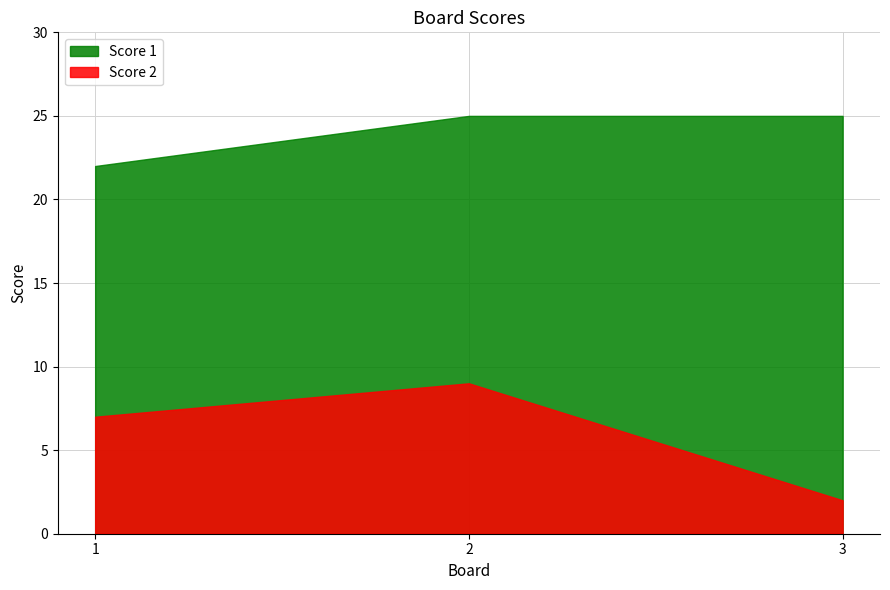

Reading right to left, what are all the values shown in this chart?

Score 1: 3=25	2=25	1=22
Score 2: 3=2	2=9	1=7